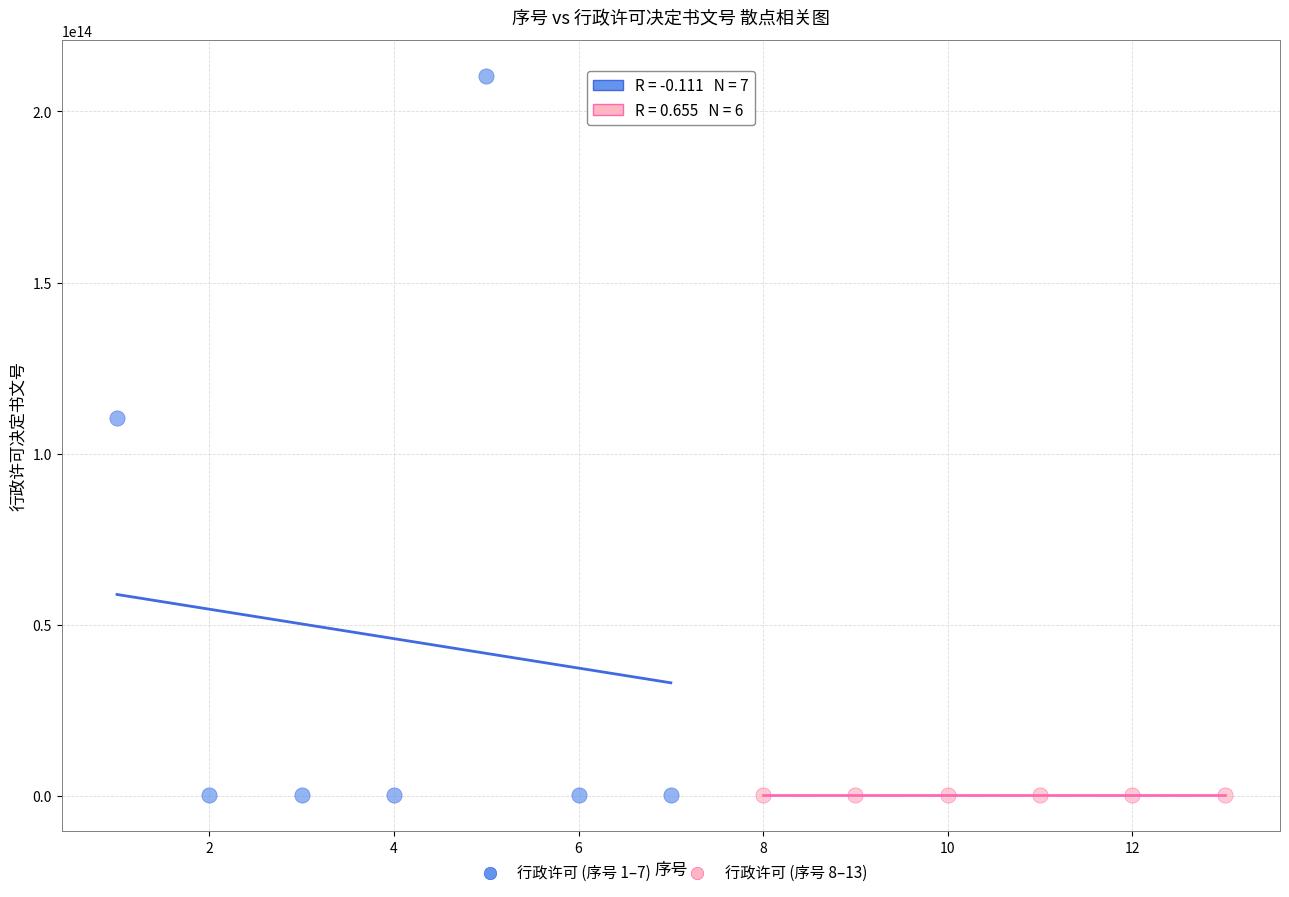

Which series contains the highest Y value?

行政许可 (序号 1–7)